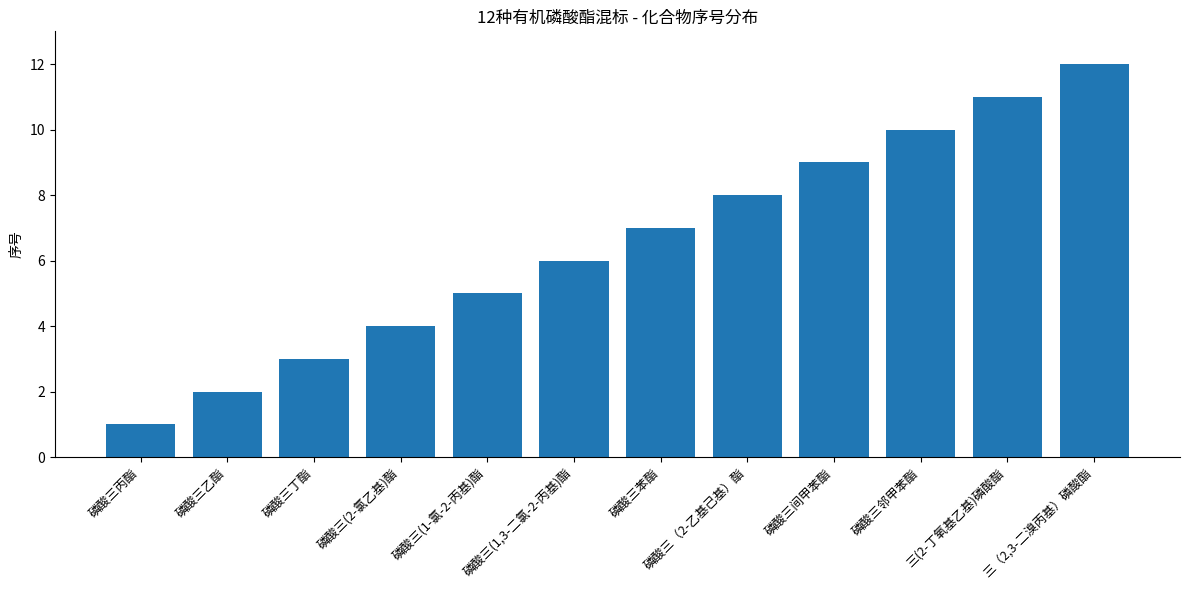

What position from the right is 磷酸三(1,3-二氯-2-丙基)酯?

7